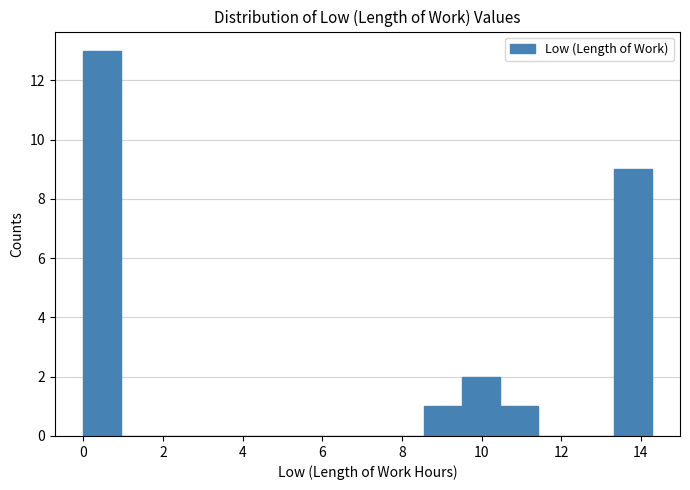

Reading left to right, transcribe this chart: for each bar, give the range it covers on the x-axis and its height. Neither the bar edges nor the heights are printed on the chart, so give them approximately, as read against the axes.

0.0 to 1.0: 13
1.0 to 2.0: 0
2.0 to 2.8: 0
2.8 to 3.8: 0
3.8 to 4.8: 0
4.8 to 5.8: 0
5.8 to 6.6: 0
6.6 to 7.6: 0
7.6 to 8.6: 0
8.6 to 9.6: 1
9.6 to 10.4: 2
10.4 to 11.4: 1
11.4 to 12.4: 0
12.4 to 13.4: 0
13.4 to 14.2: 9